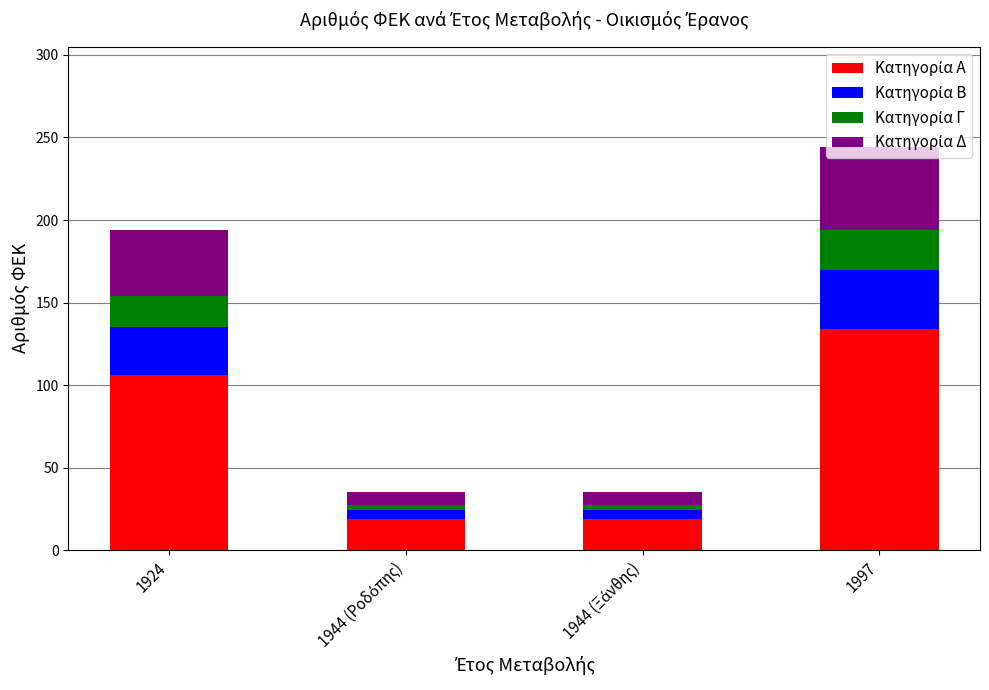

How many series are shown in this chart?

4